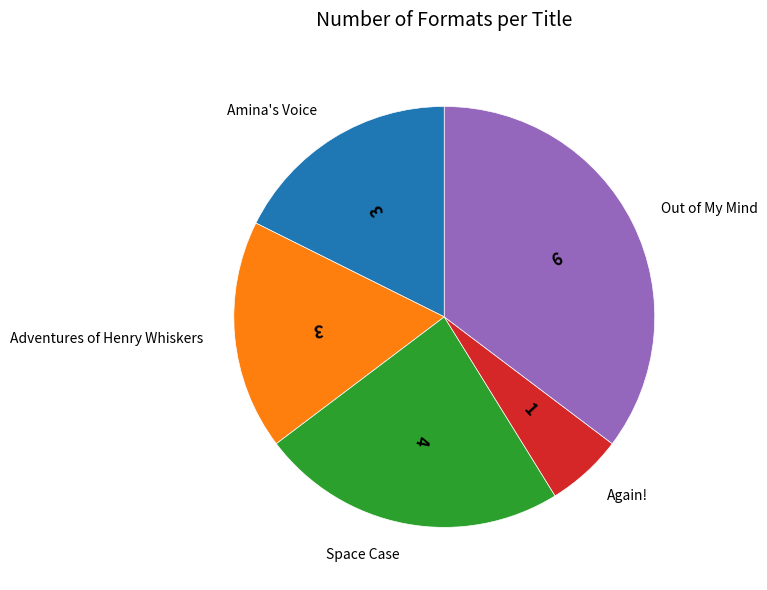

Is there any slice that represents more than half of the pie?

No